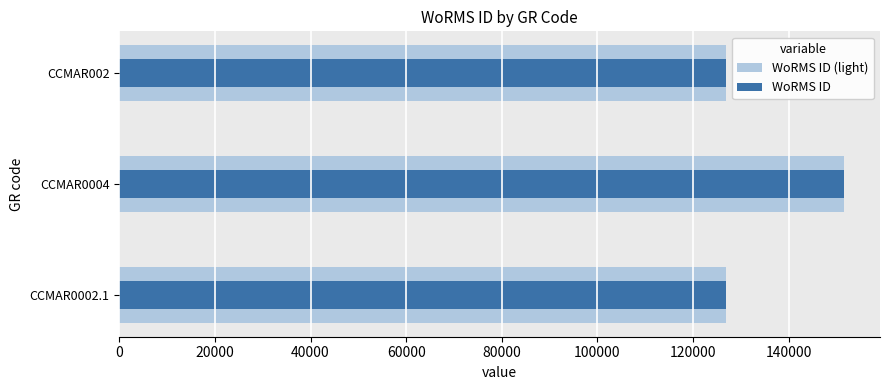

What is the average value of the WoRMS ID series?

135158